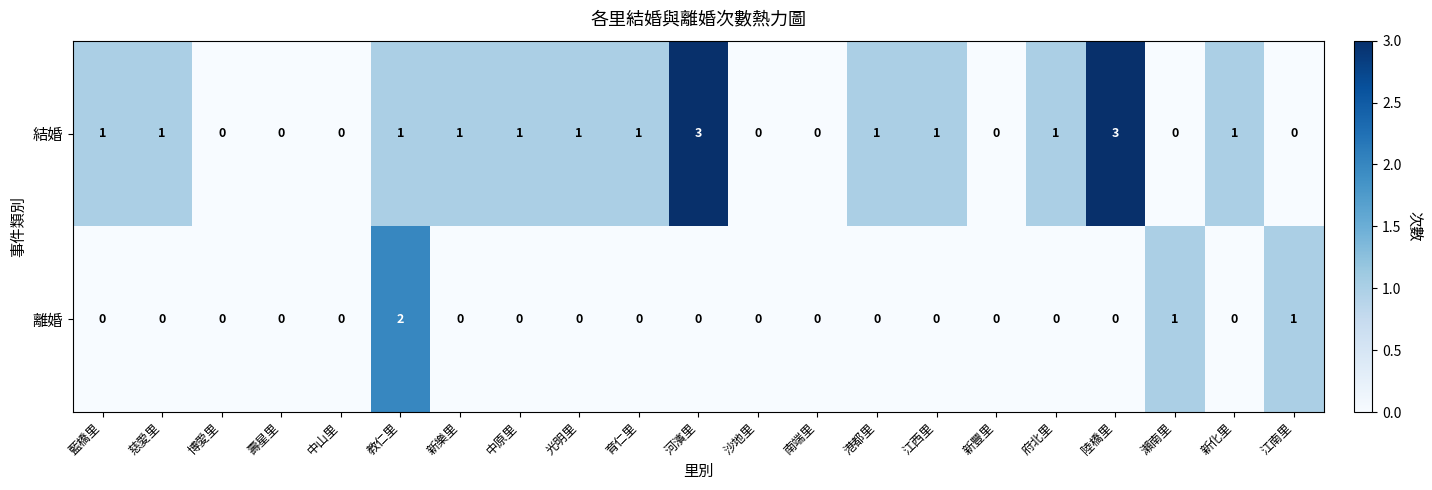

What is the total value across all series at 中原里?

1